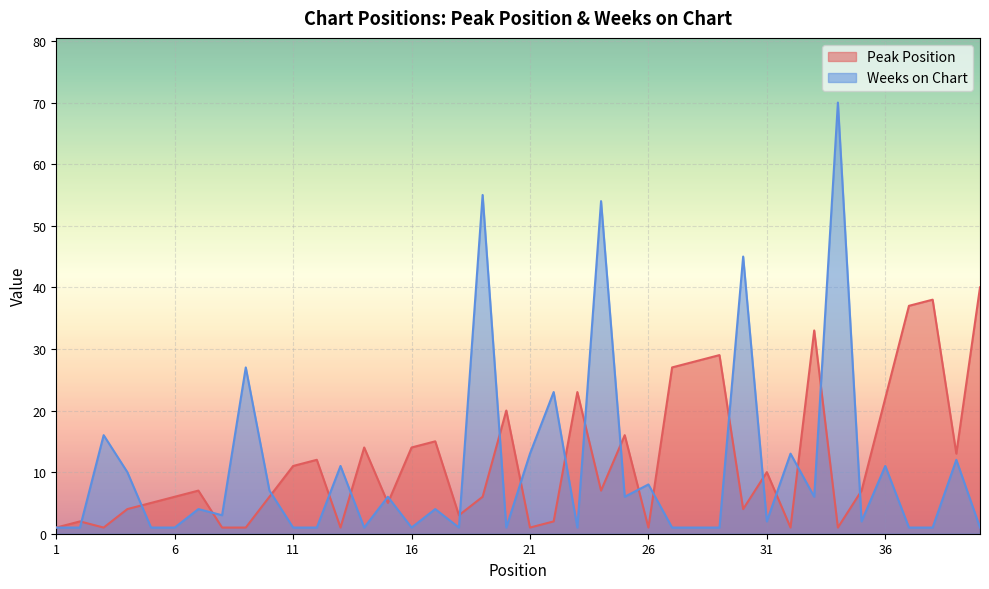

How many times do Weeks on Chart and Peak Position cross each other?

22